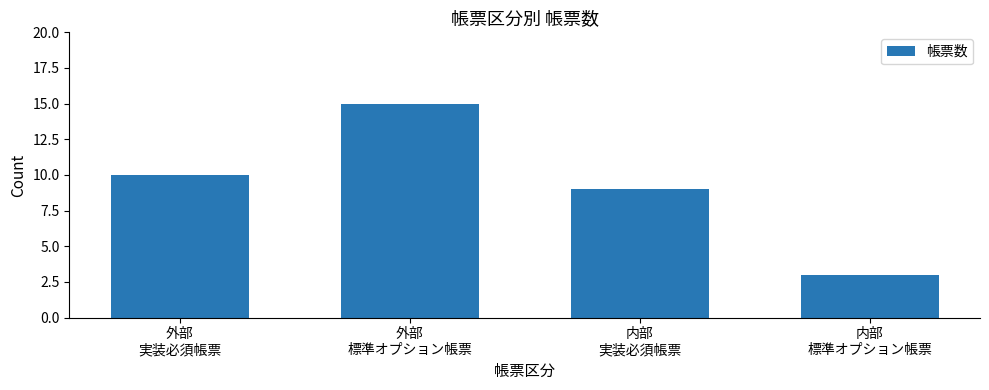

Which has a higher value, 内部
実装必須帳票 or 内部
標準オプション帳票?

内部
実装必須帳票